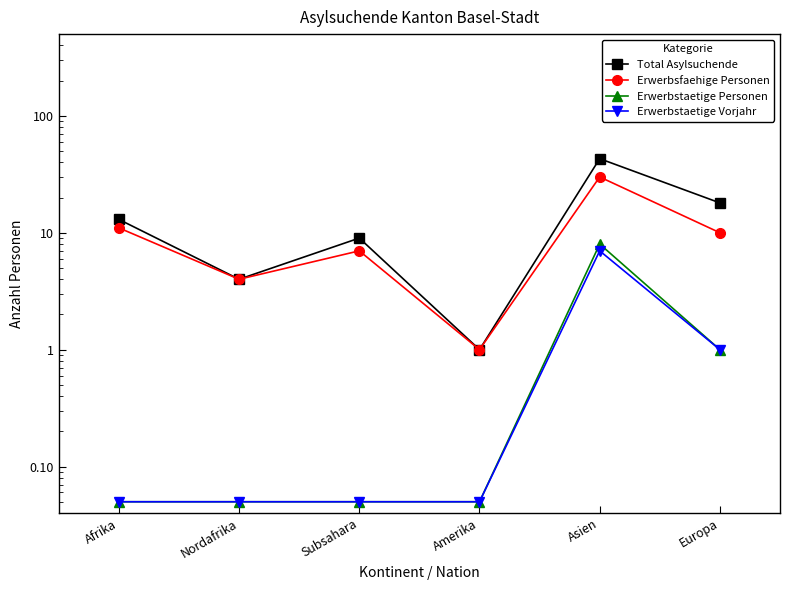

What is the highest value of the Total Asylsuchende series?

43.0